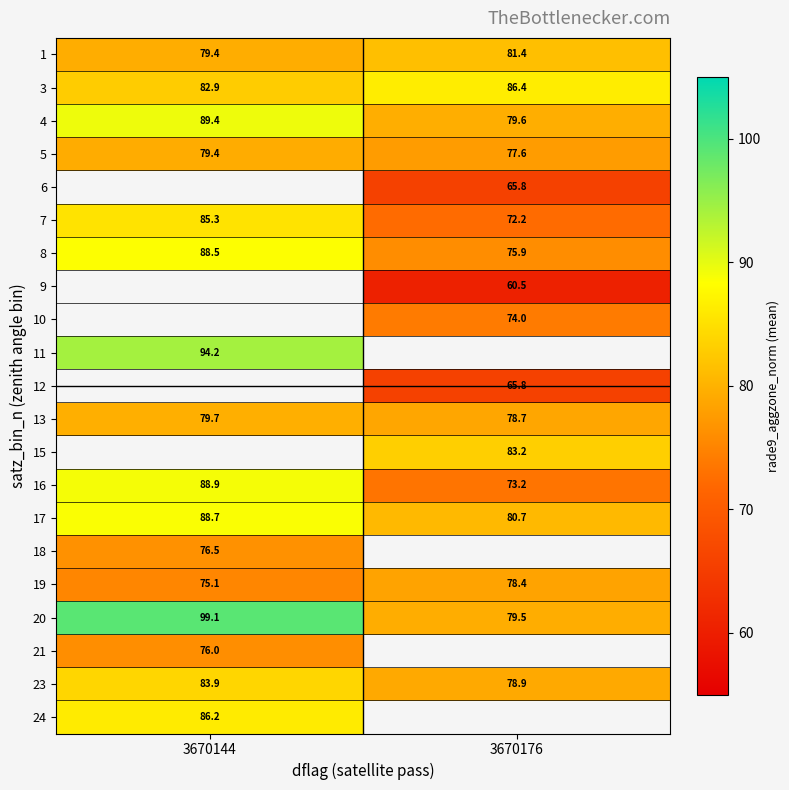

What is the smallest value displayed?

60.5